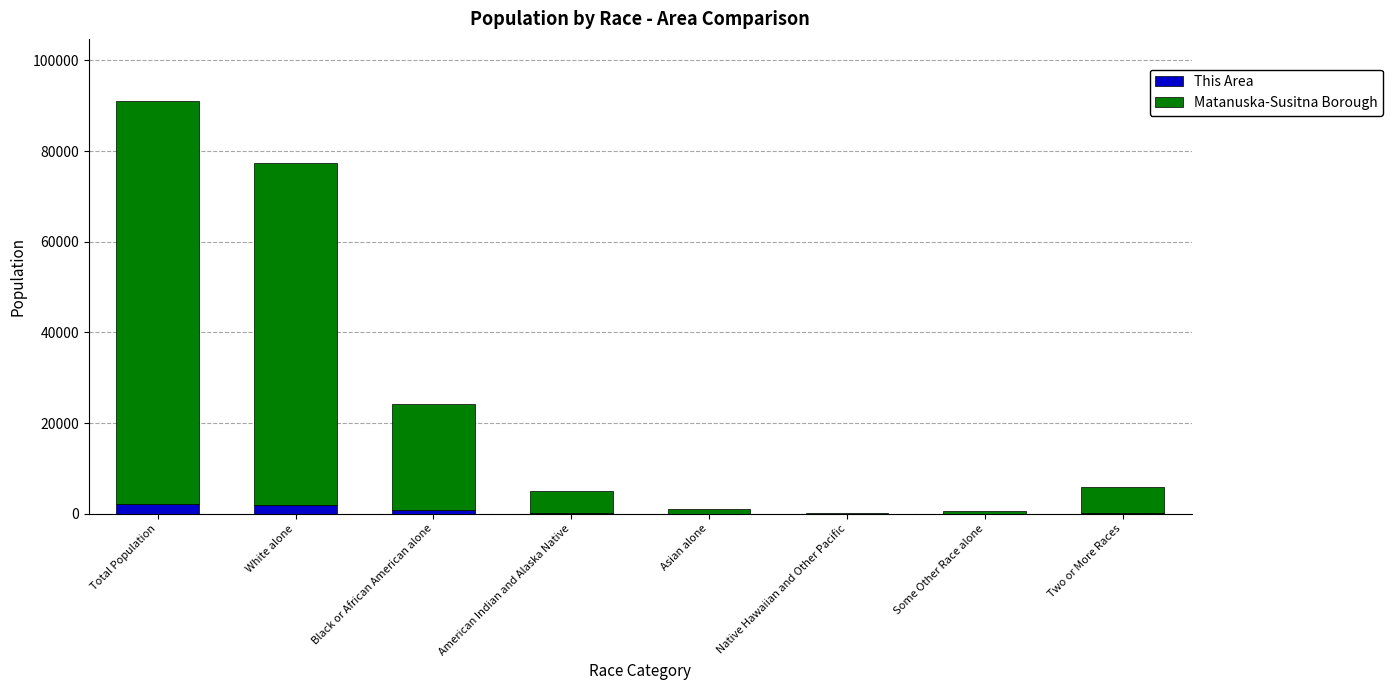

At which category is the sum across all series the highest?

Total Population